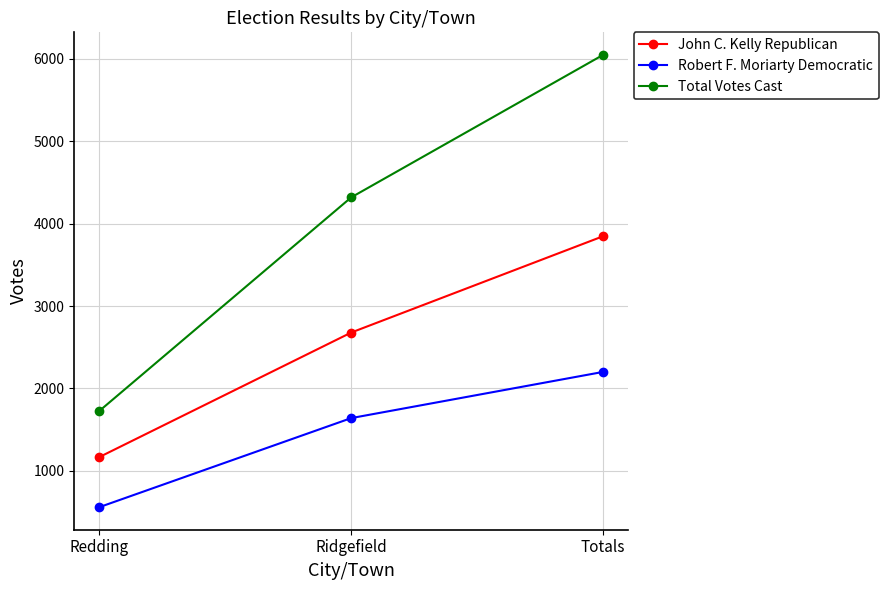

What is the difference between the maximum and second lowest values in the Total Votes Cast series?

1728